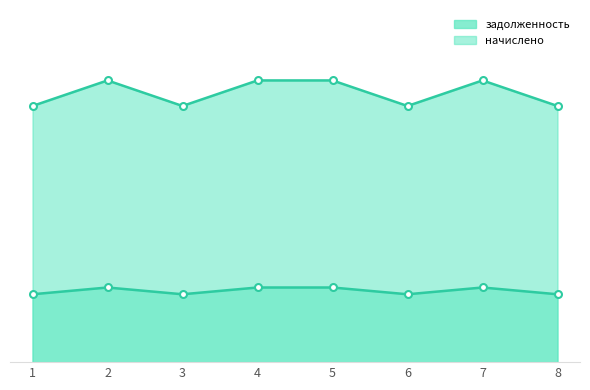

What is the difference between the highest and lowest values at 8?

10578.2